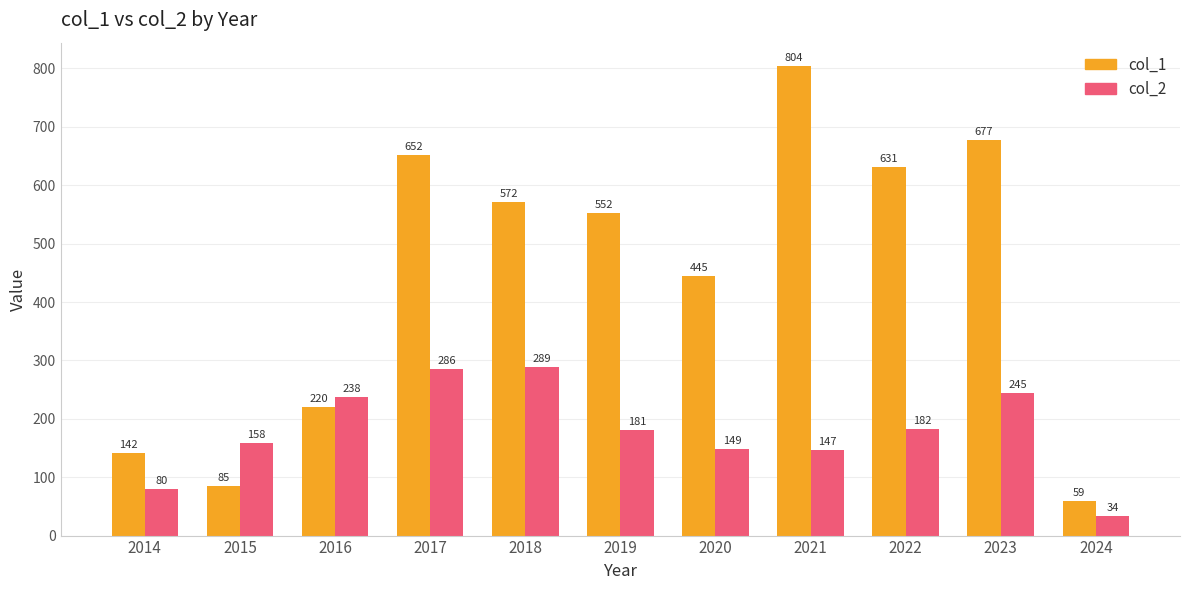

Are the bars grouped side by side (vs. stacked)?

Yes